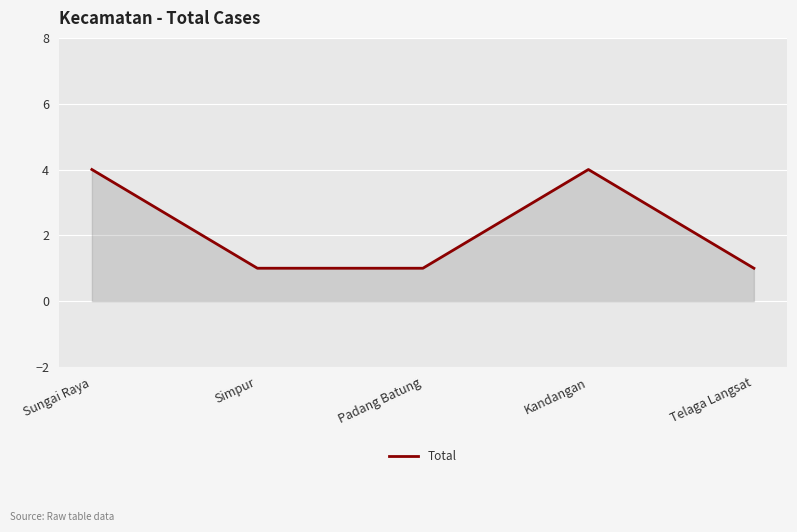

How many values are between 1 and 4?

5